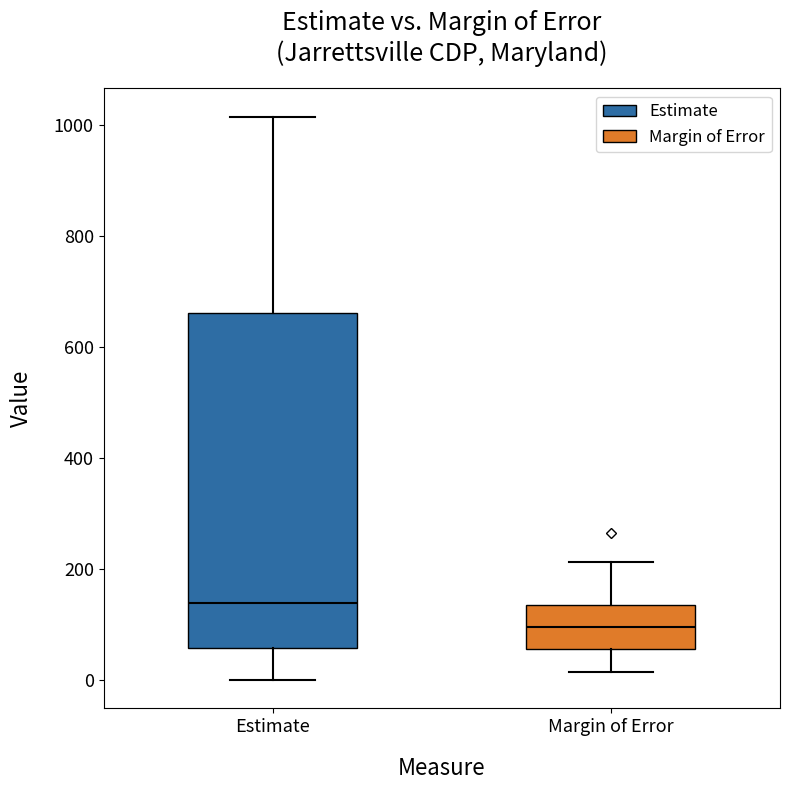

Which box has the highest median line?

Estimate